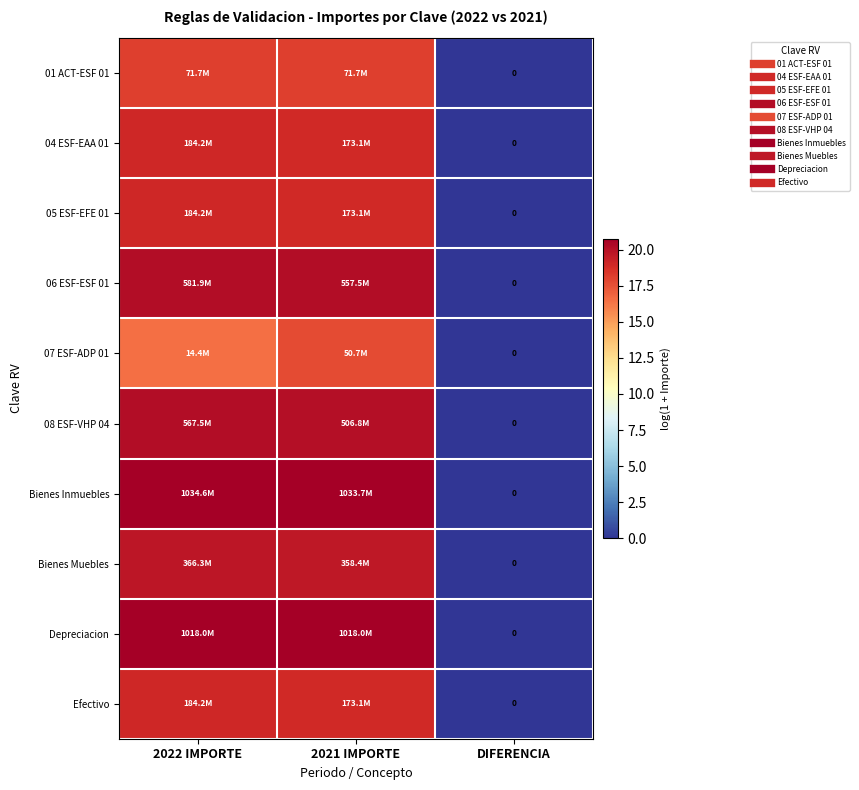

The Efectivo series shows 29.4 at 2022 IMPORTE. True or false?

False